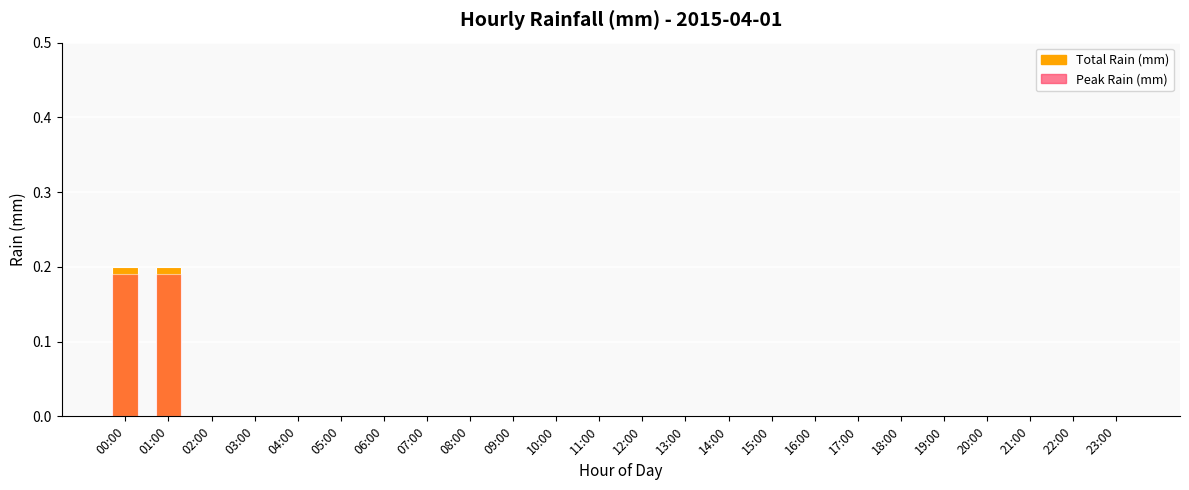

Rank the series by their maximum value, from highest to lowest.

Total Rain (mm), Peak Rain (mm)